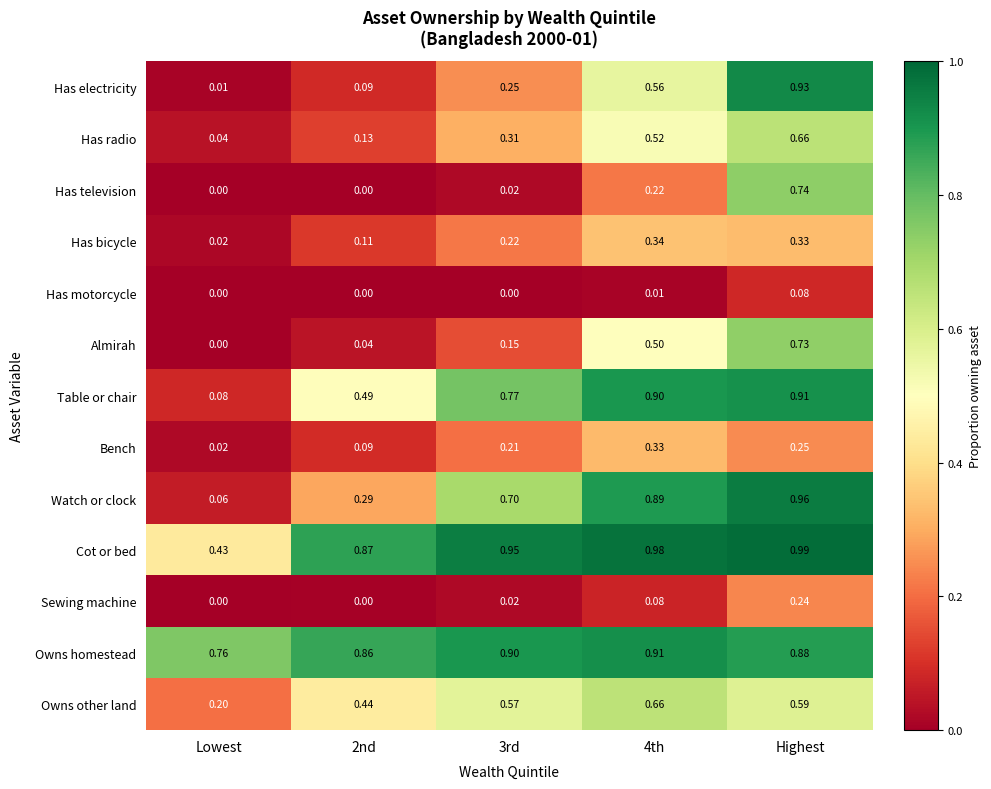

At which category is the sum across all series the highest?

Highest